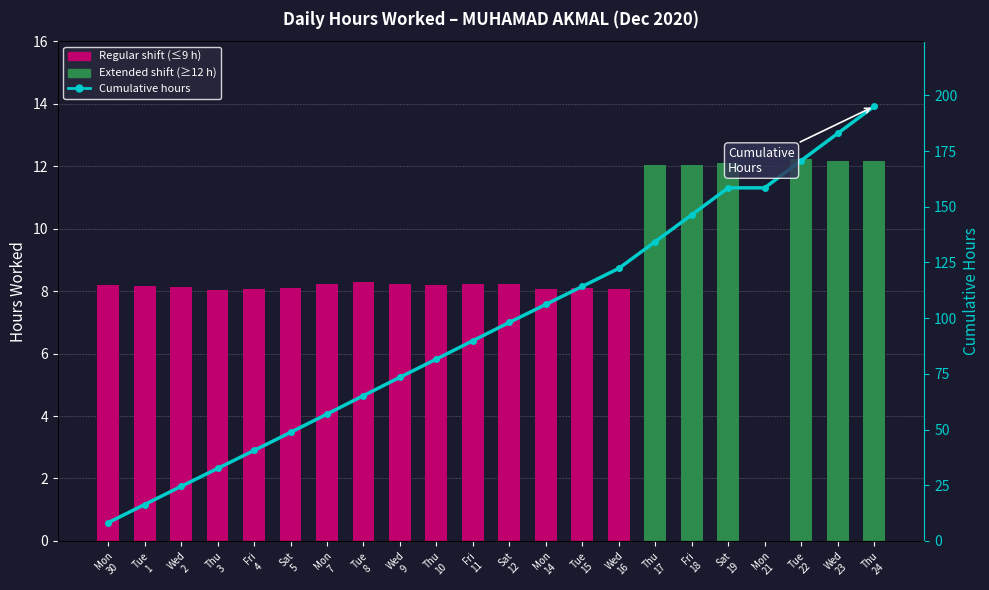

Is the value of Low (hours worked) at Mon
30 greater than the value of Cumulative hours at Tue
15?

No